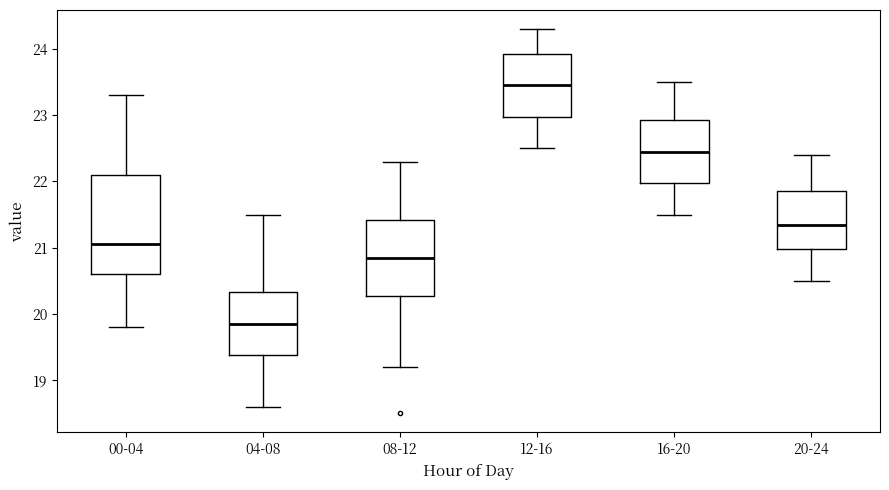

Which box is the tallest, from its lower edge to its upper edge?

00-04